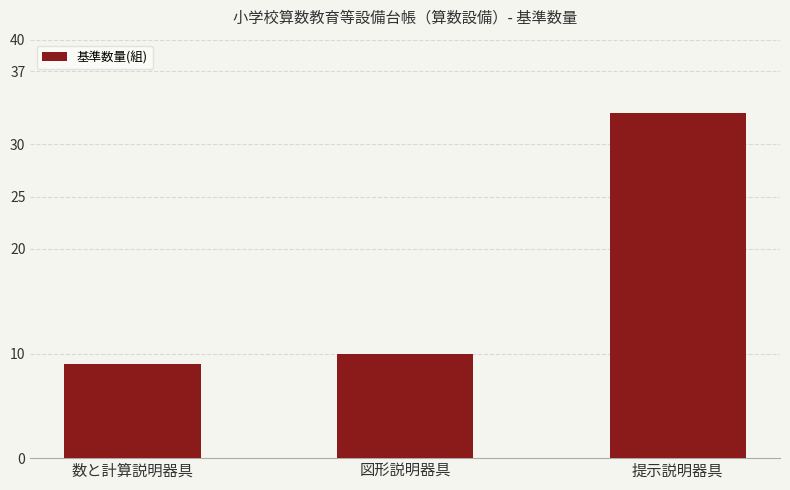

What is the change in value from 図形説明器具 to 提示説明器具?

+23